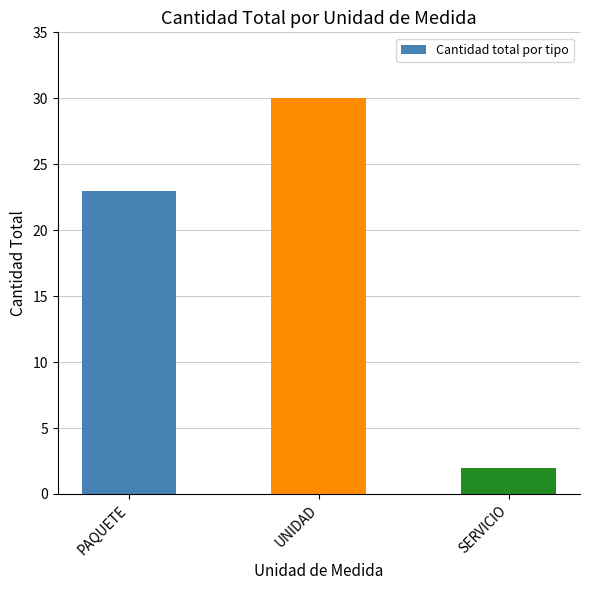

Is it true that the value at UNIDAD is 30?

True